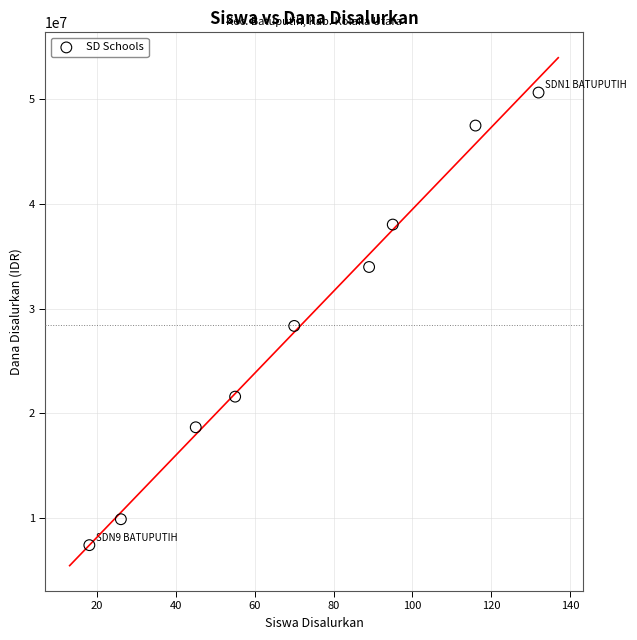

What is the range of Y values (max minus min)?

43200000